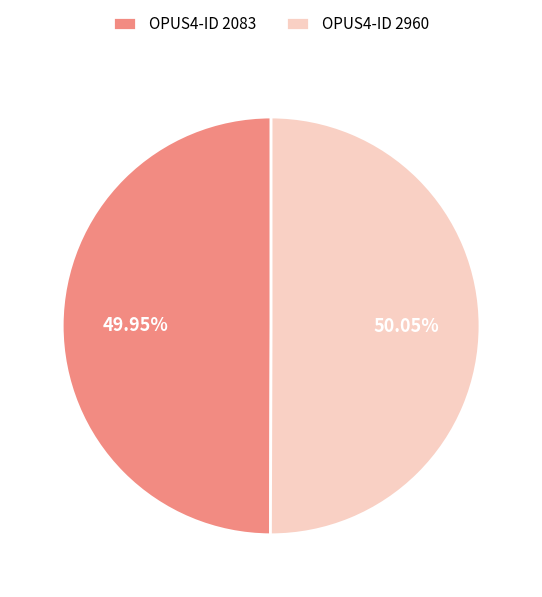

Do OPUS4-ID 2083 and OPUS4-ID 2960 together represent more than half of the pie?

Yes